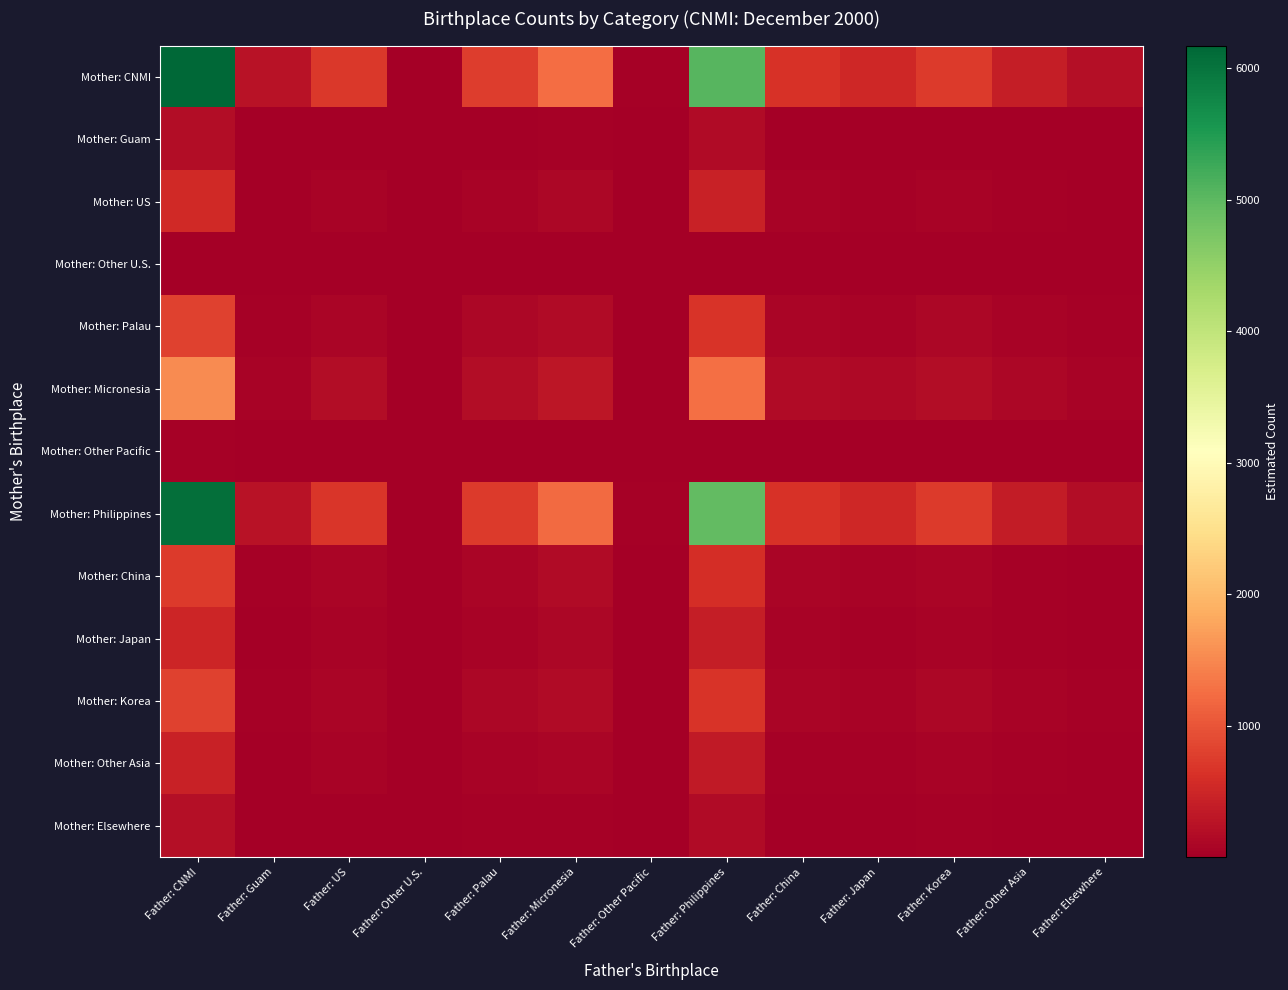

Which series has the largest total across all categories?

Mother: CNMI